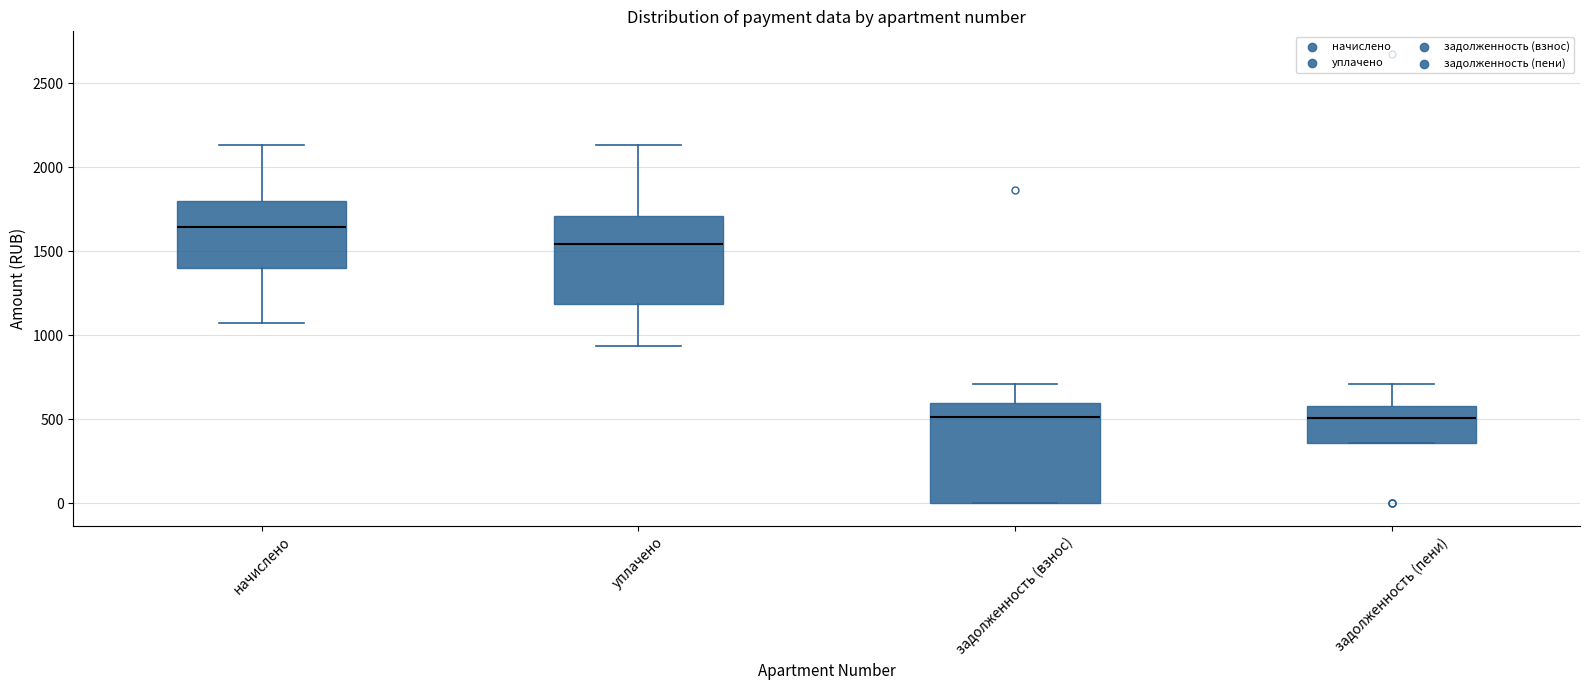

Which box is the tallest, from its lower edge to its upper edge?

задолженность (взнос)